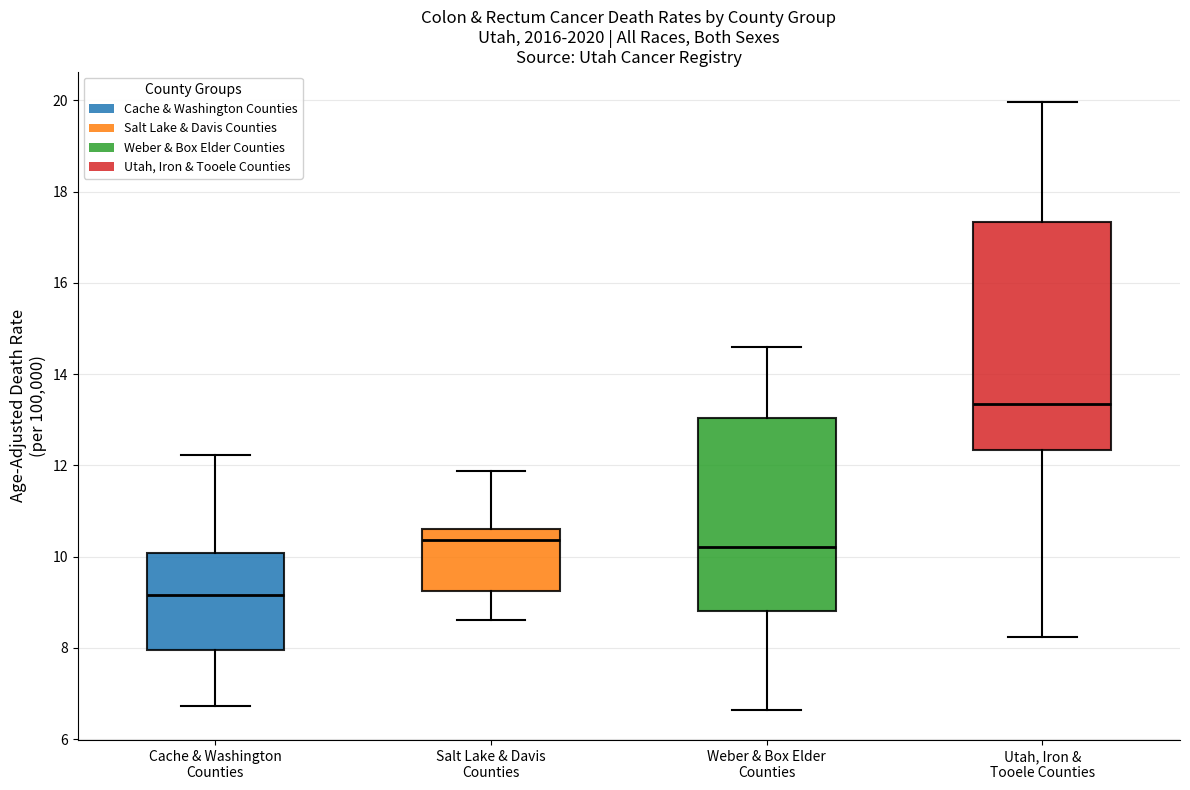

Which box is the tallest, from its lower edge to its upper edge?

Utah, Iron & Tooele Counties